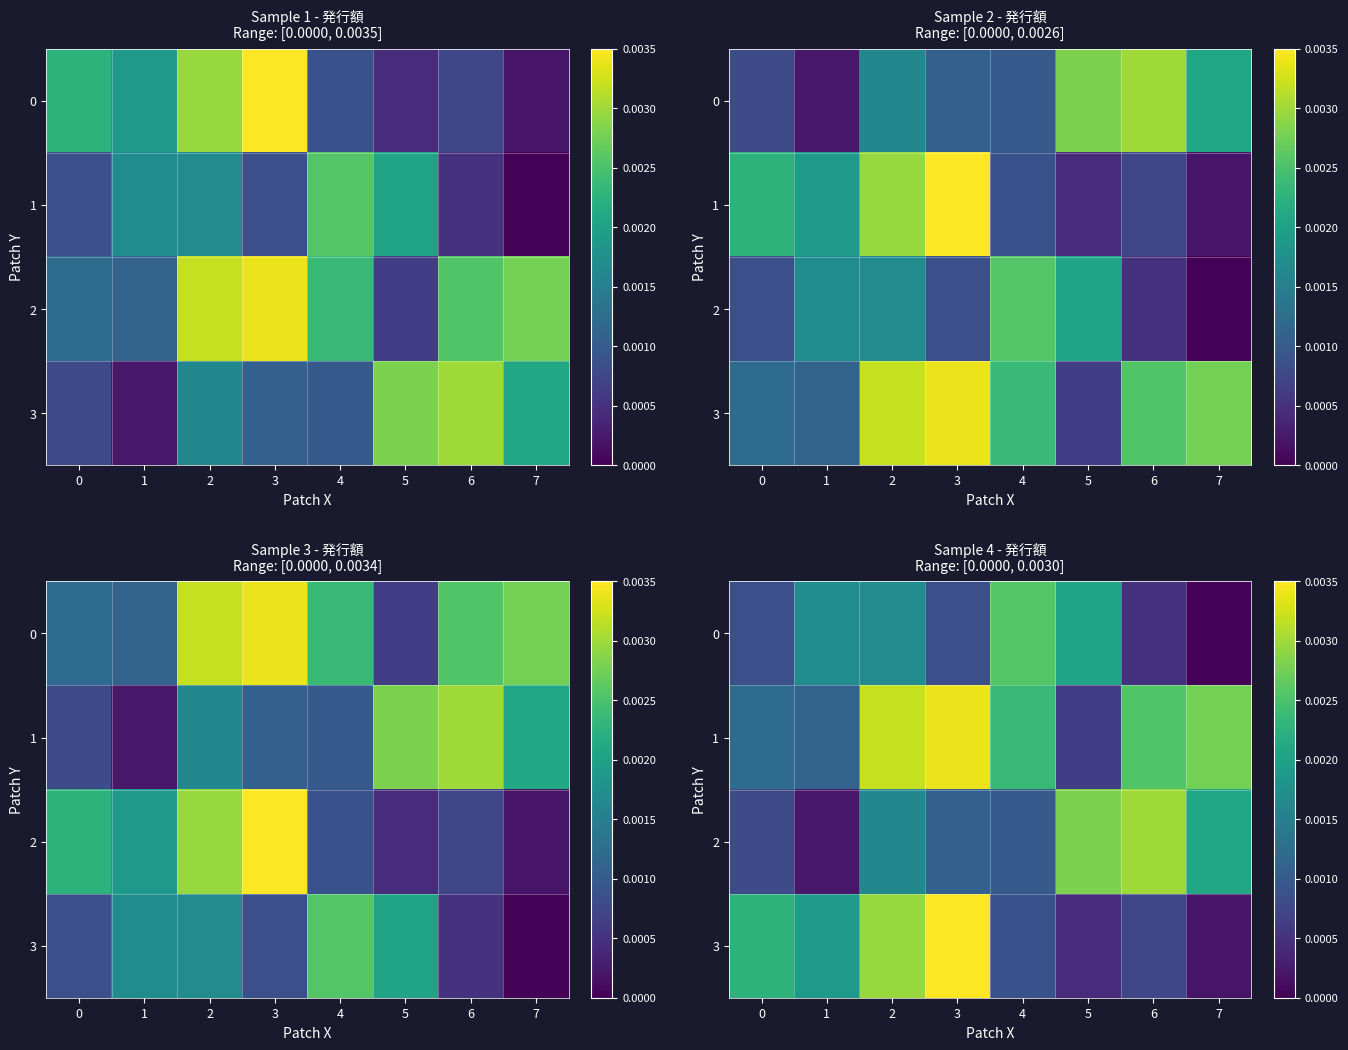

Which series has the largest range (max minus min)?

3